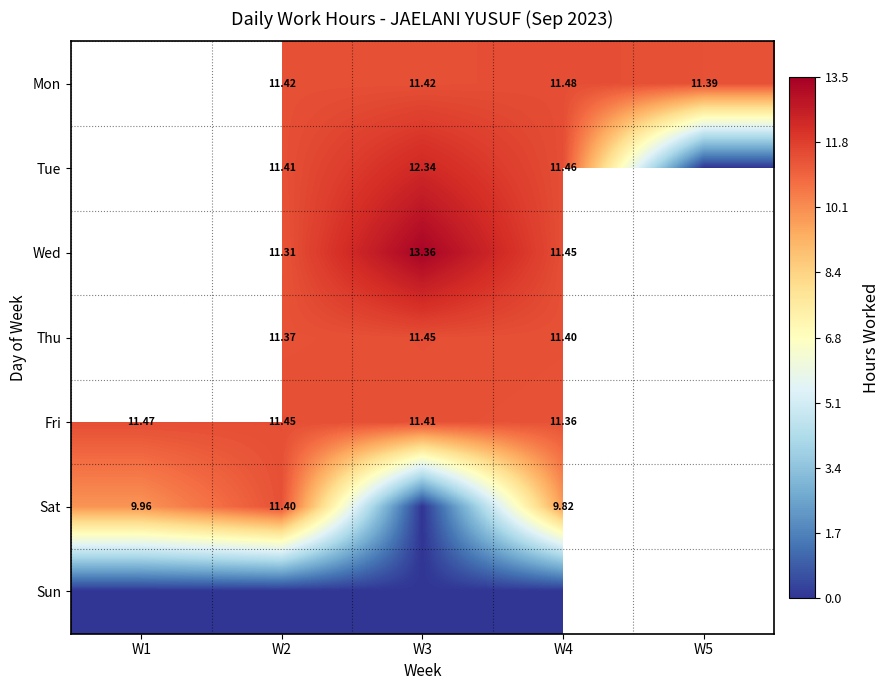

Which category has the lowest value in the Fri series?

W4